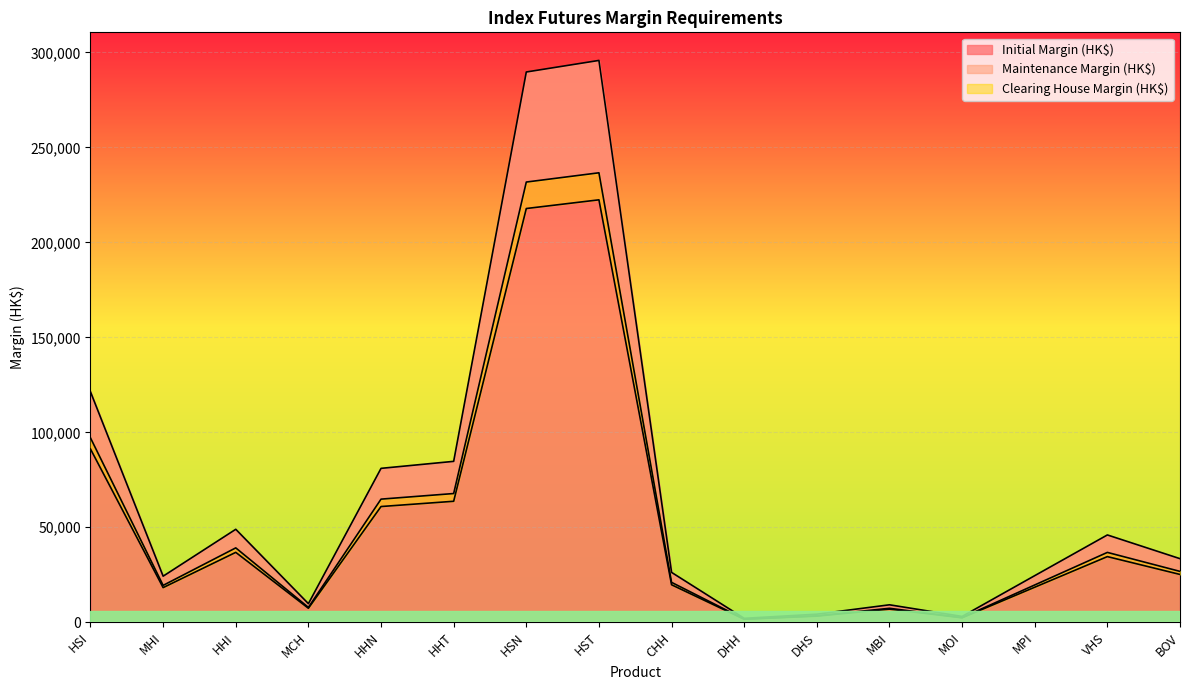

Which series has the largest total across all categories?

Initial Margin (HK$)